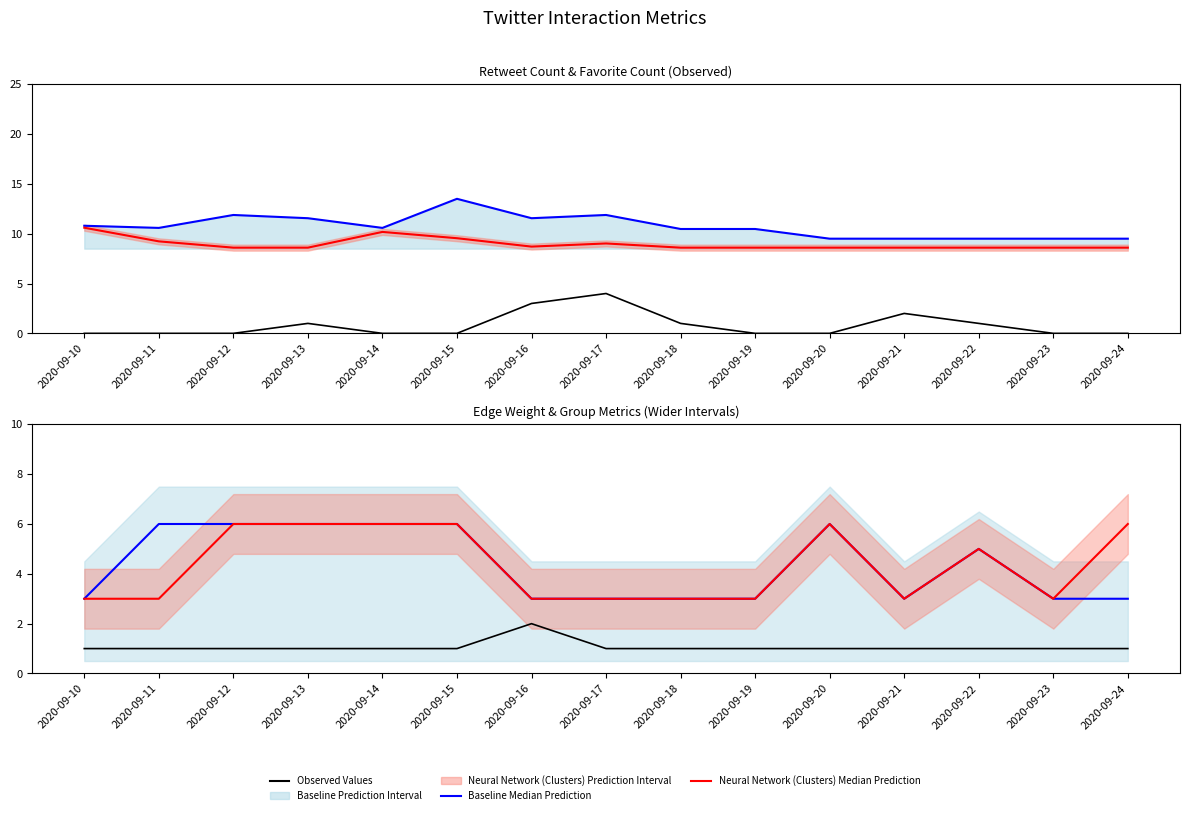

What is the difference between the Retweet Count values at 2020-09-17 and 2020-09-13?

3.0